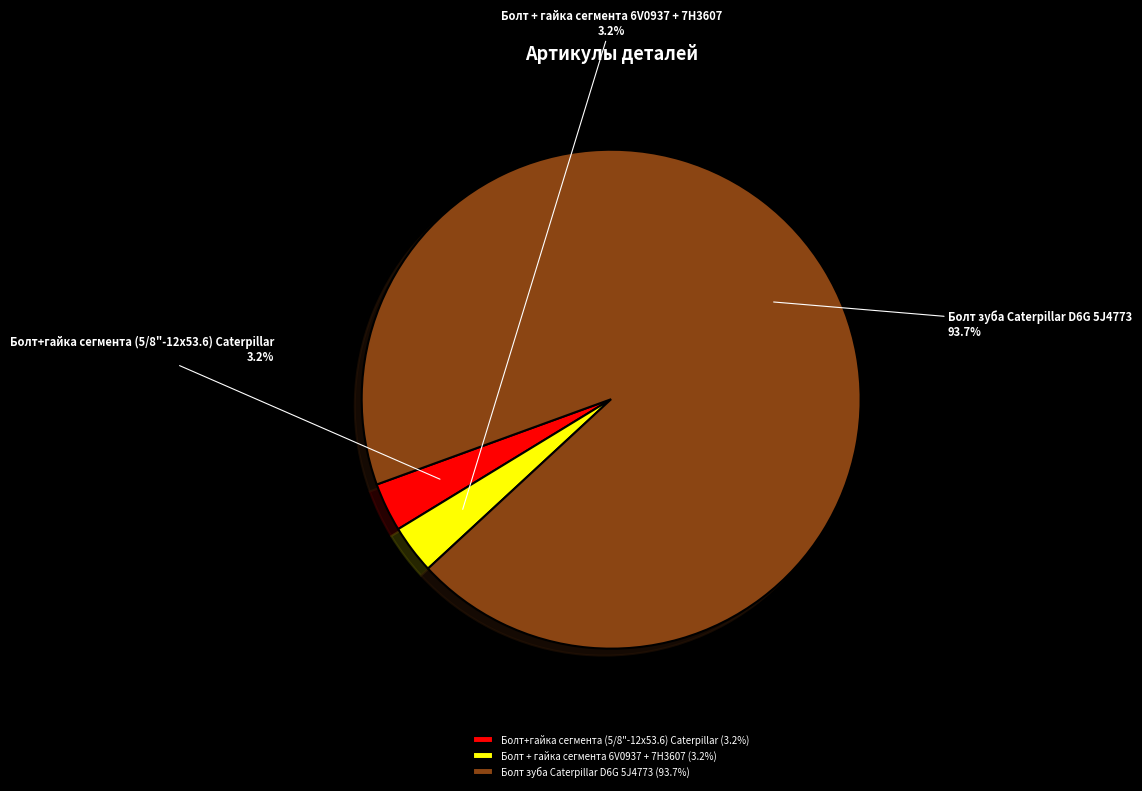

How many segments does this pie chart have?

3